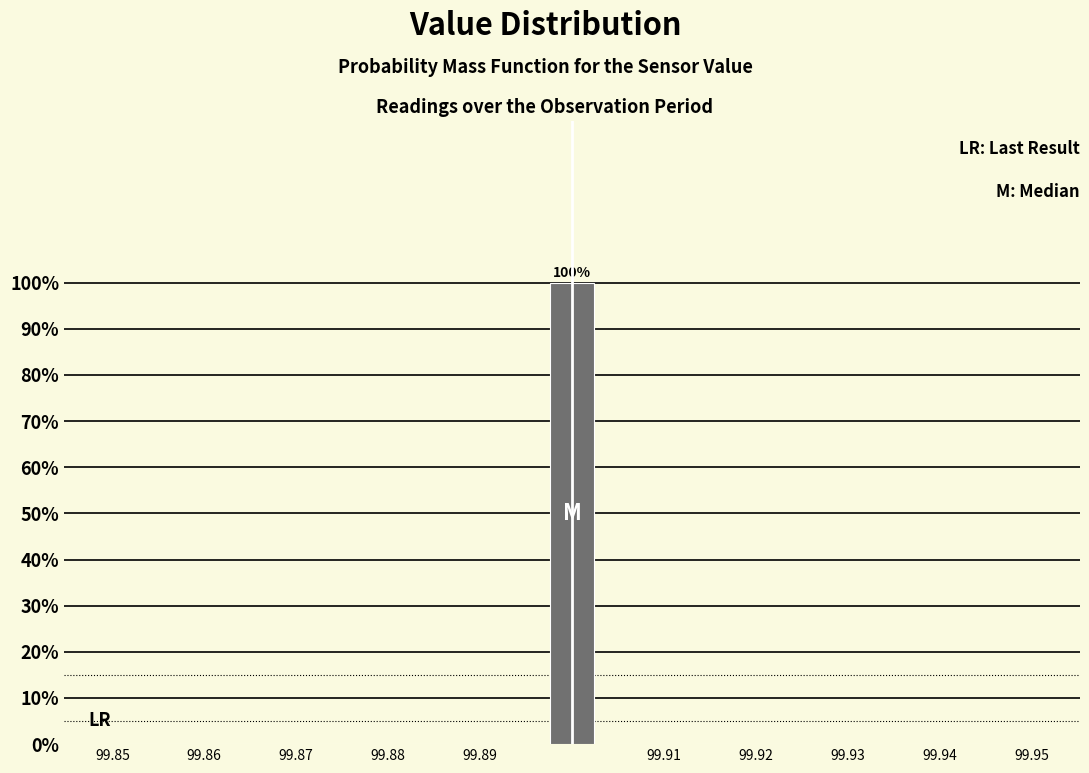

Over which range of the x-axis is the bar tallest?

99.897 to 99.903